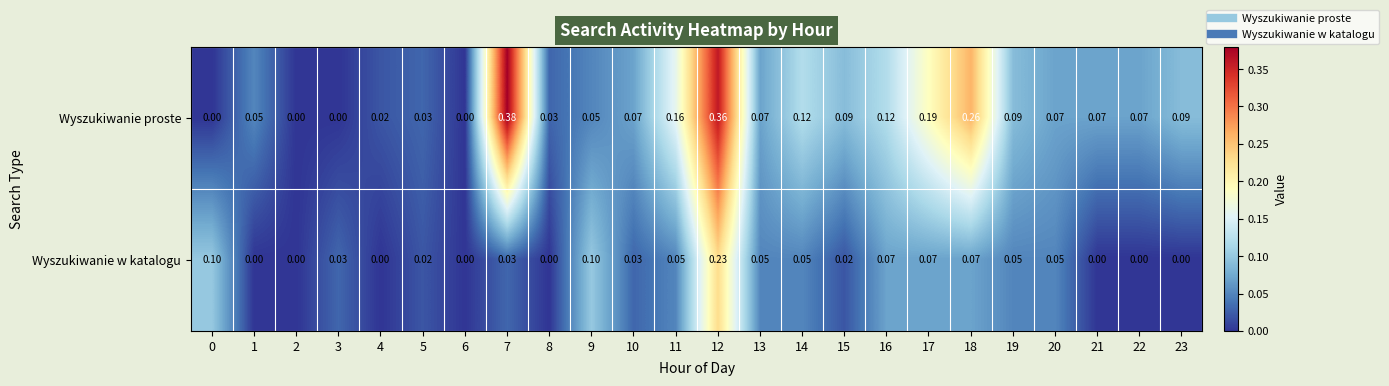

List the series in order of their peak value, highest first.

Wyszukiwanie proste, Wyszukiwanie w katalogu